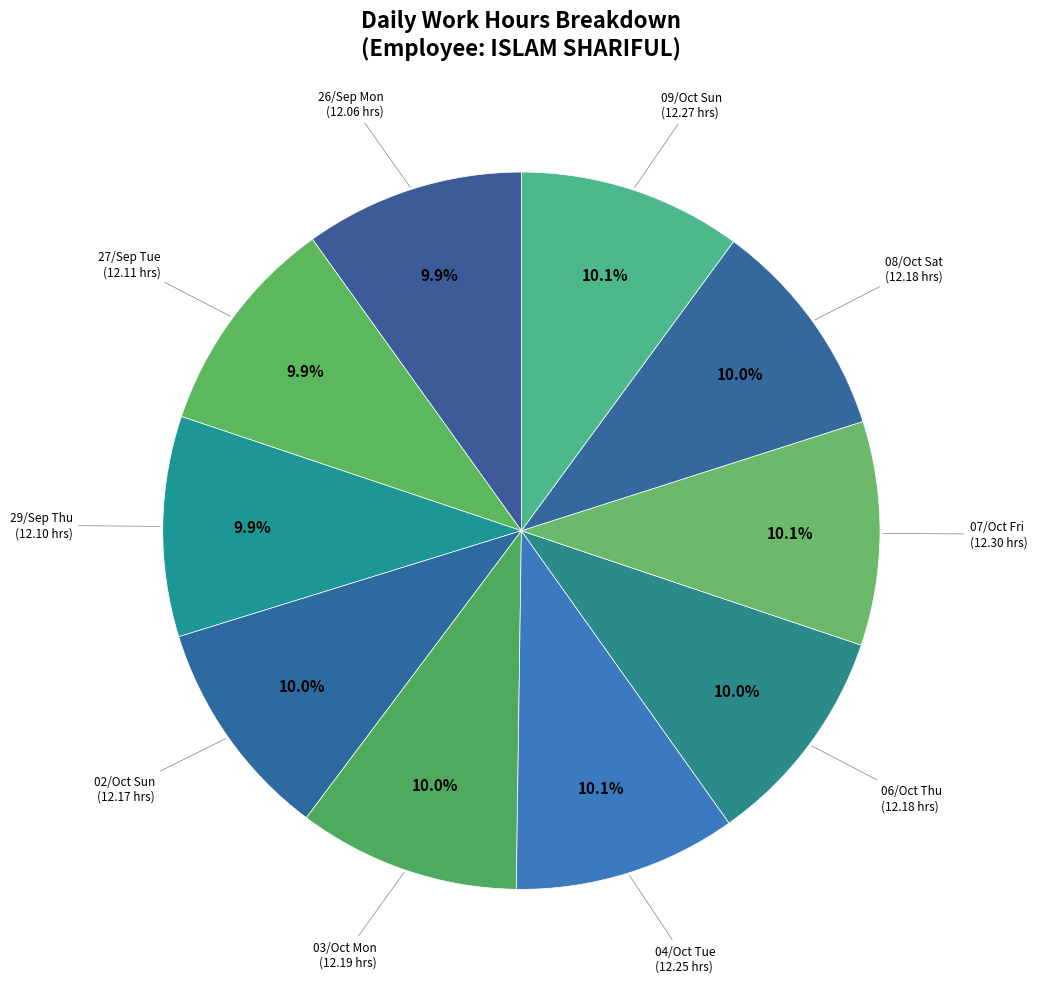

Is 26/Sep Mon the majority of the pie?

No